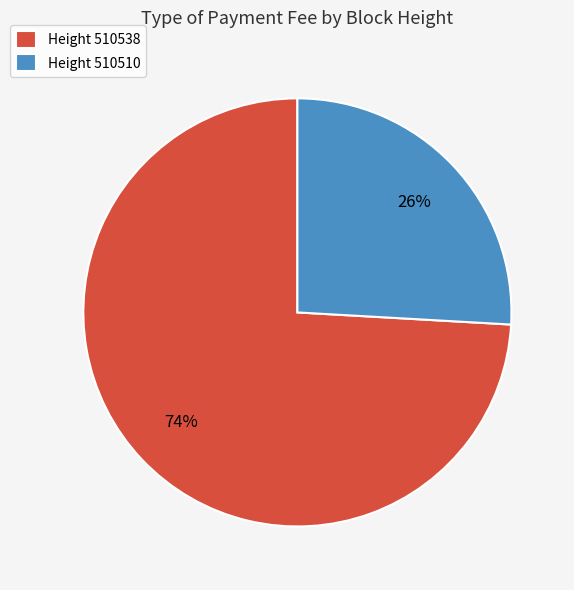

Is the sum of Height 510510 and Height 510538 greater than half?

Yes